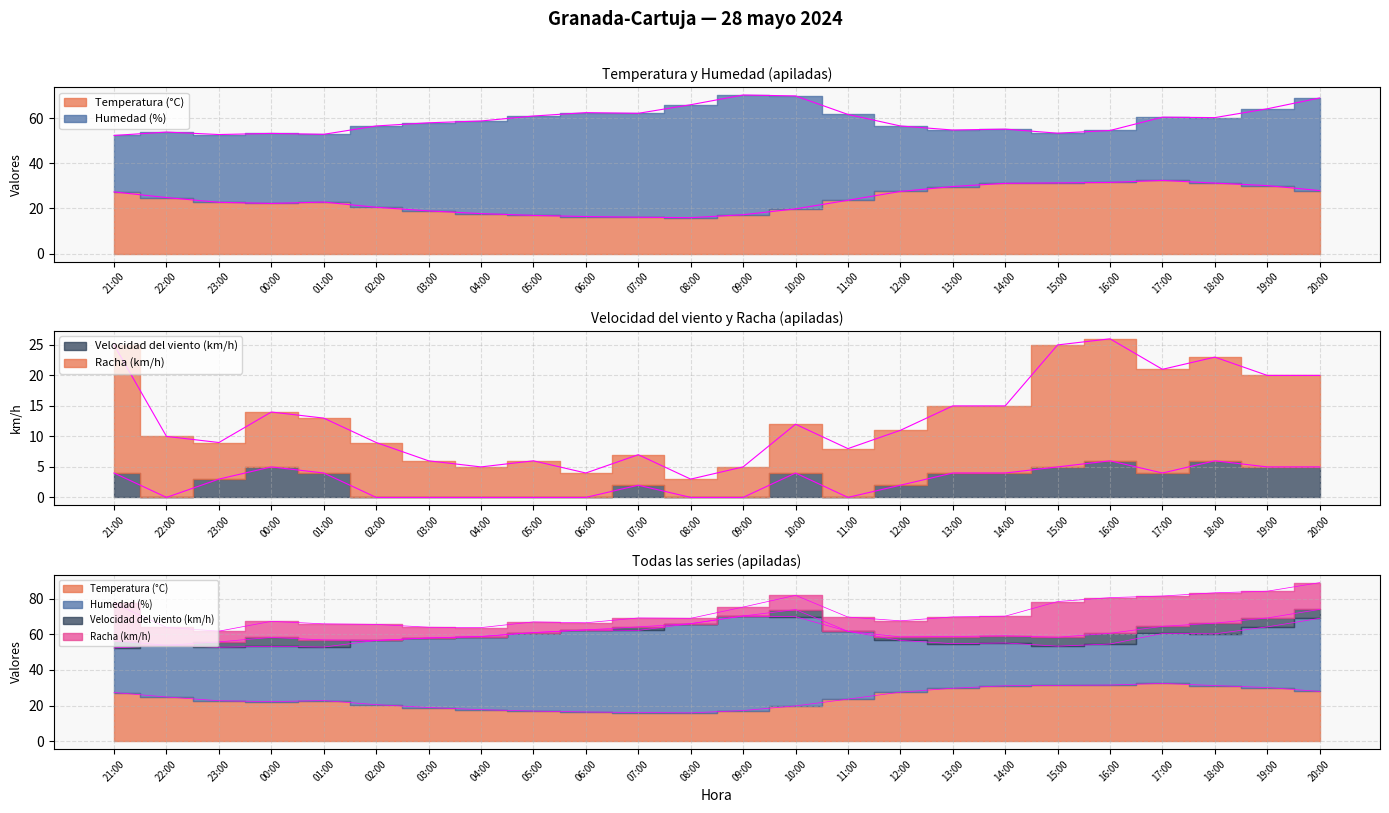

What is the value of the Temperatura (°C) point at the 21st from the left?

32.4